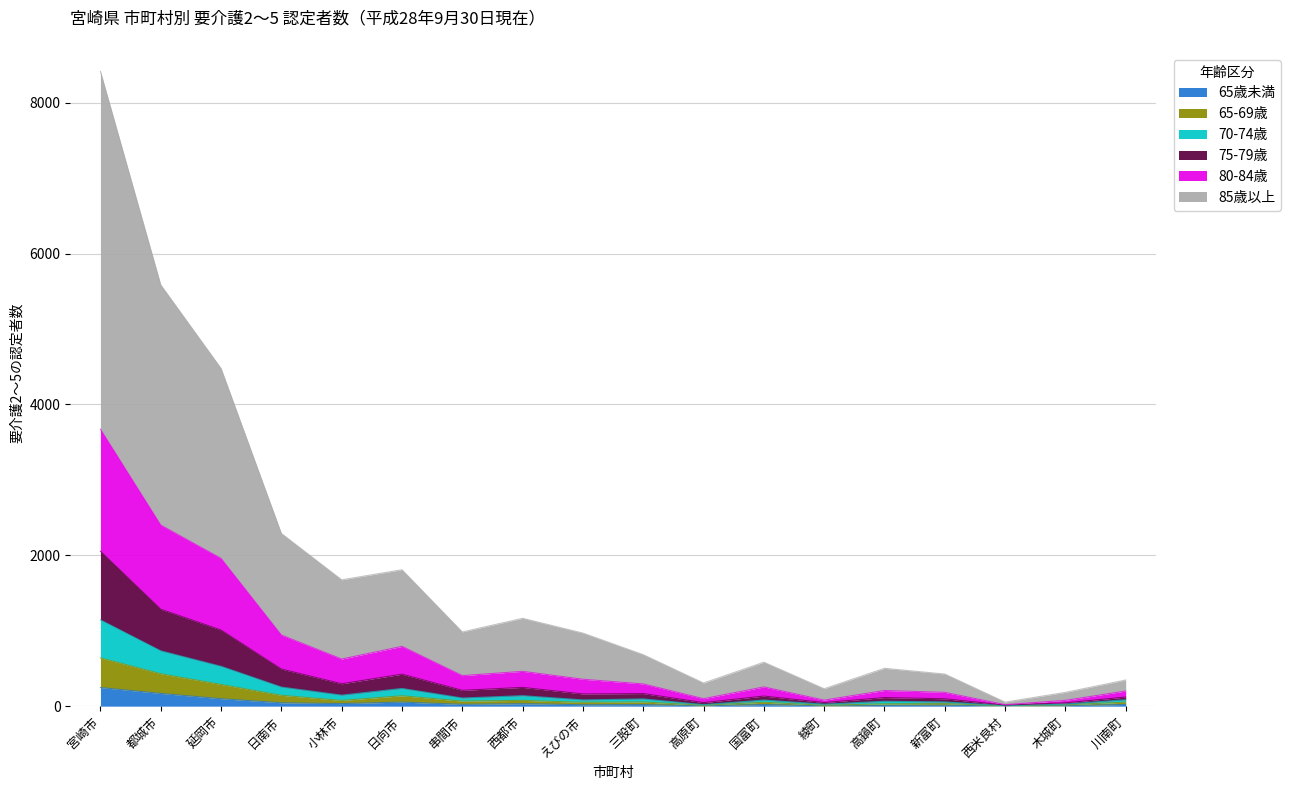

At which category is the sum across all series the highest?

宮崎市